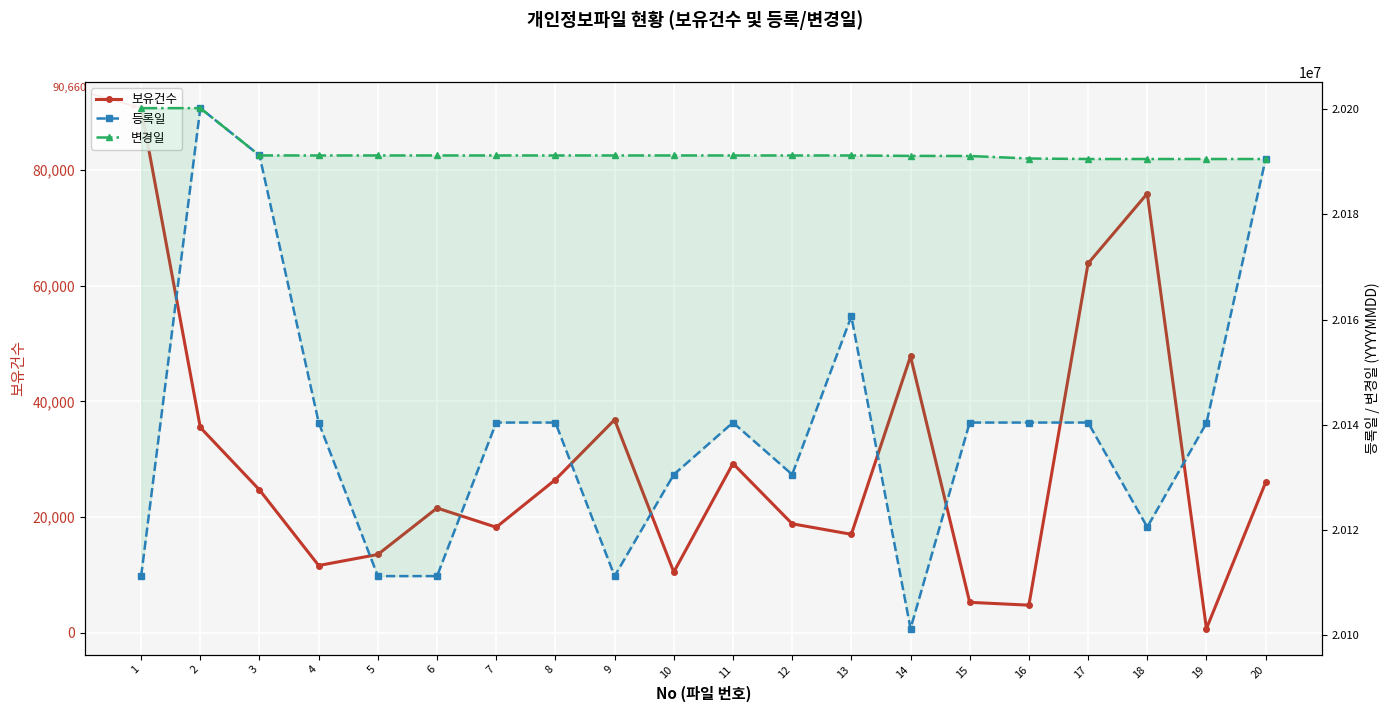

What is the value of the 등록일 point at the 9th from the left?

20111201